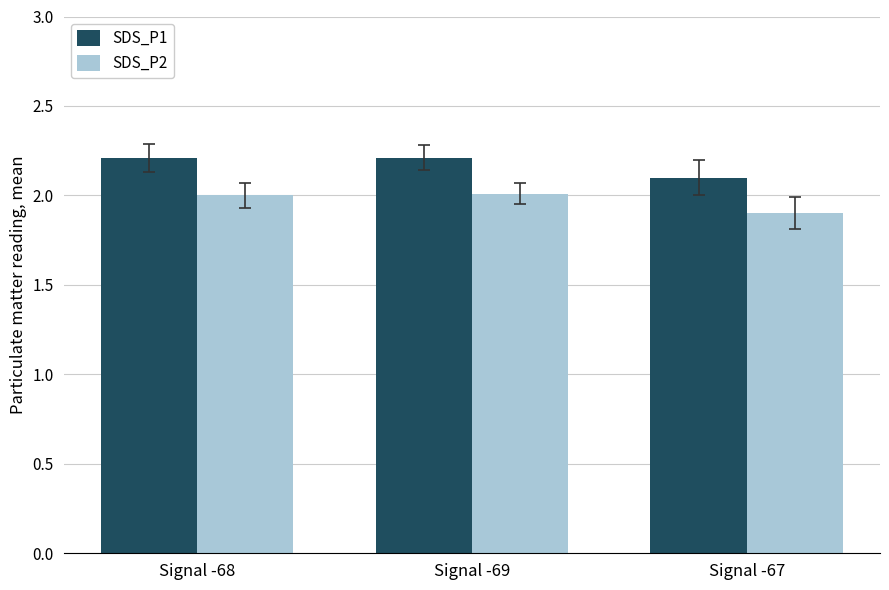

What is the label of the 1st bar from the right?

Signal -67